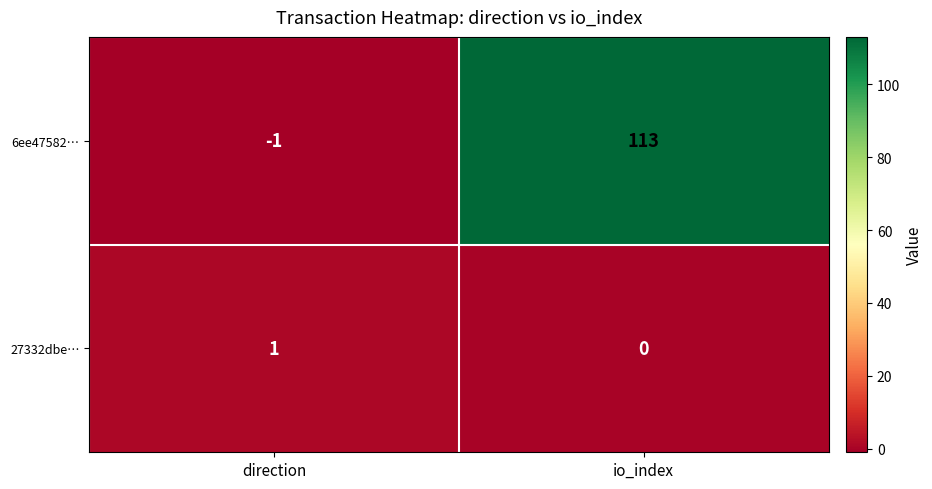

True or false: 6ee47582… has a value of -1 at direction.

True